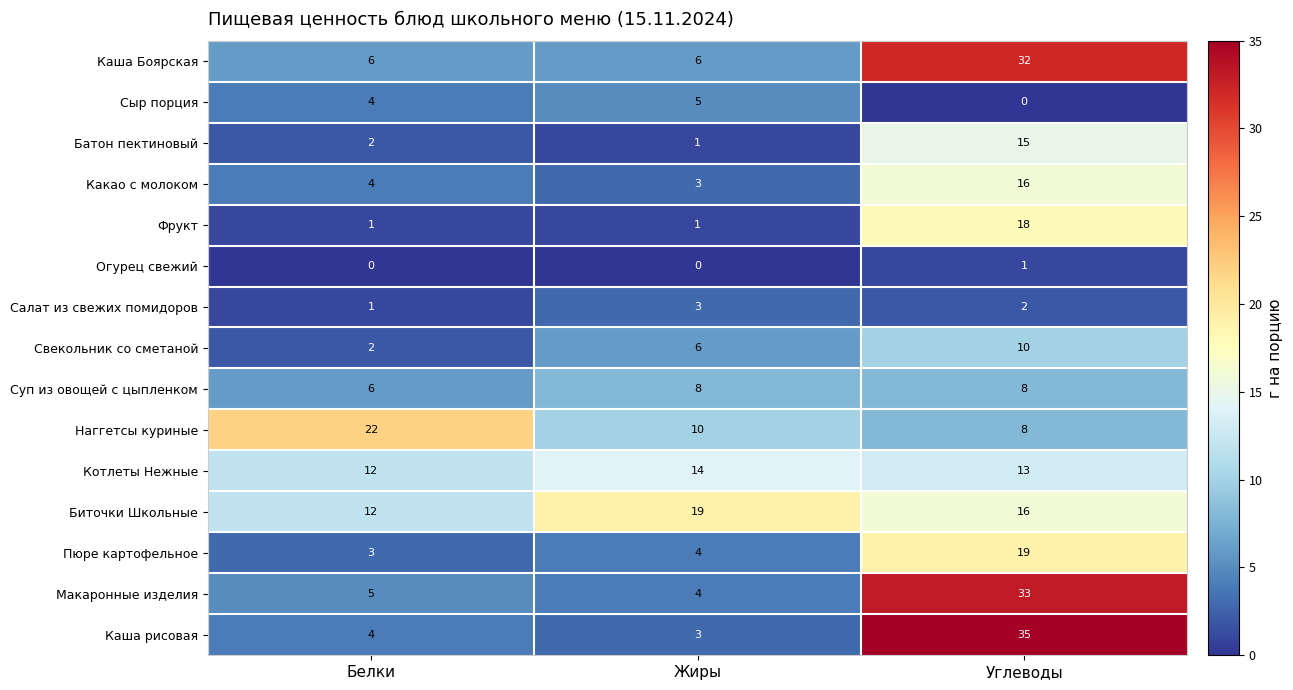

The value of Котлеты Нежные at Углеводы is 13. True or false?

True